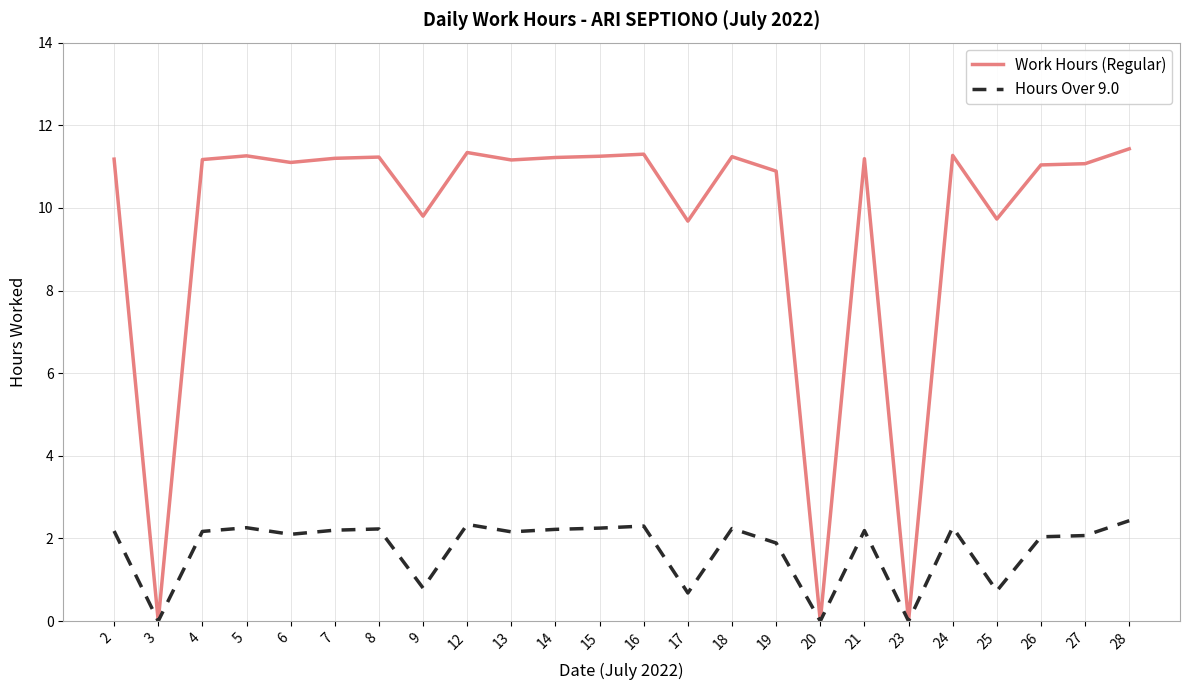

Which series has the largest total across all categories?

Work Hours (Regular)